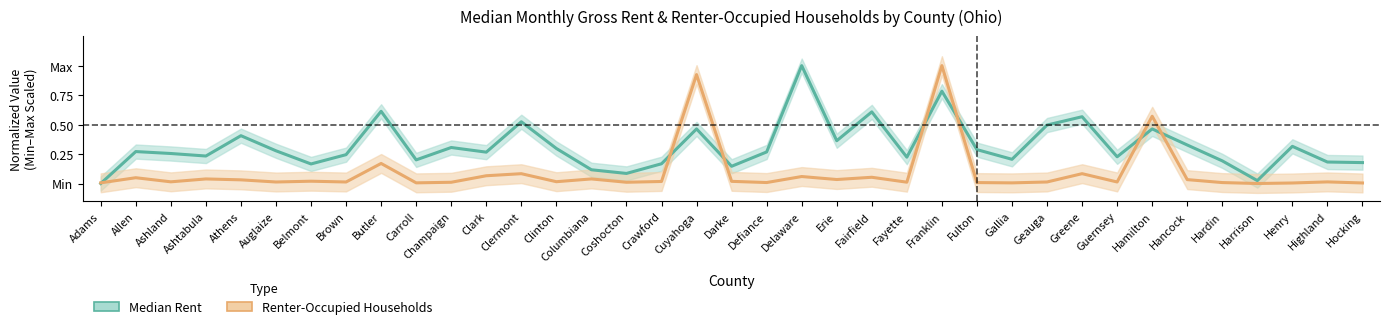

At which category does the chart reach its minimum across all series?

Adams